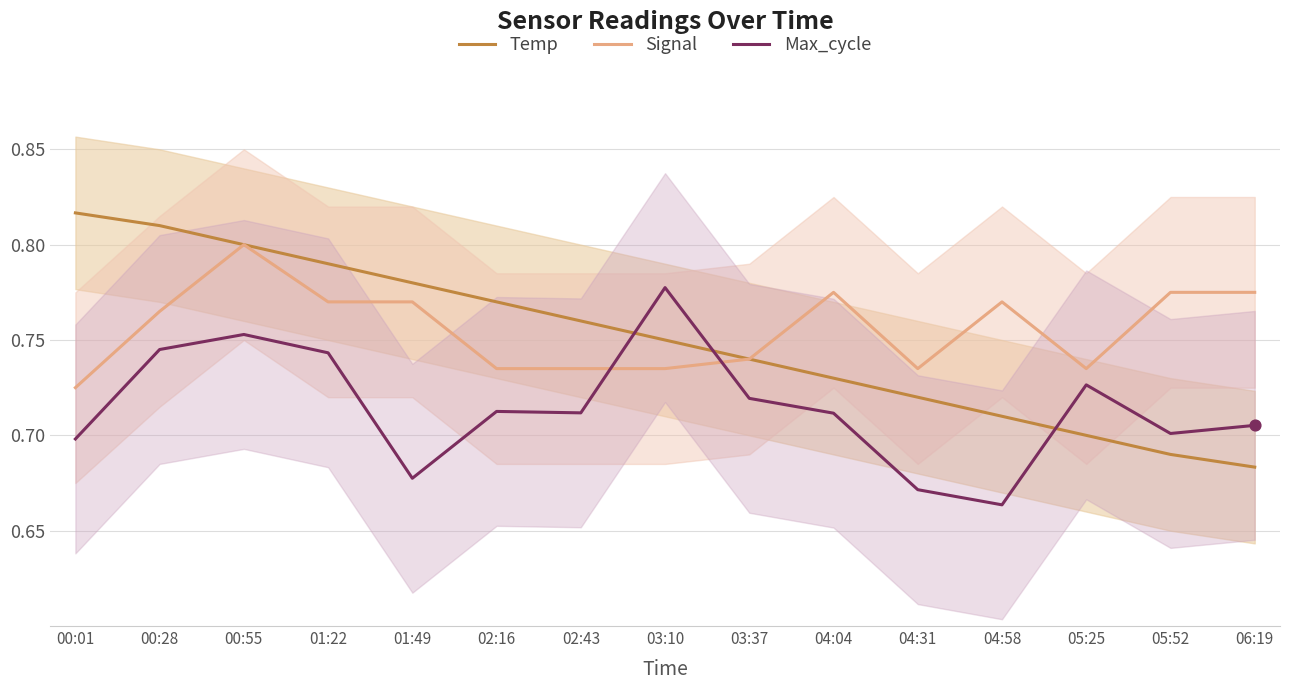

At how many categories does at least one series exceed 0?

15